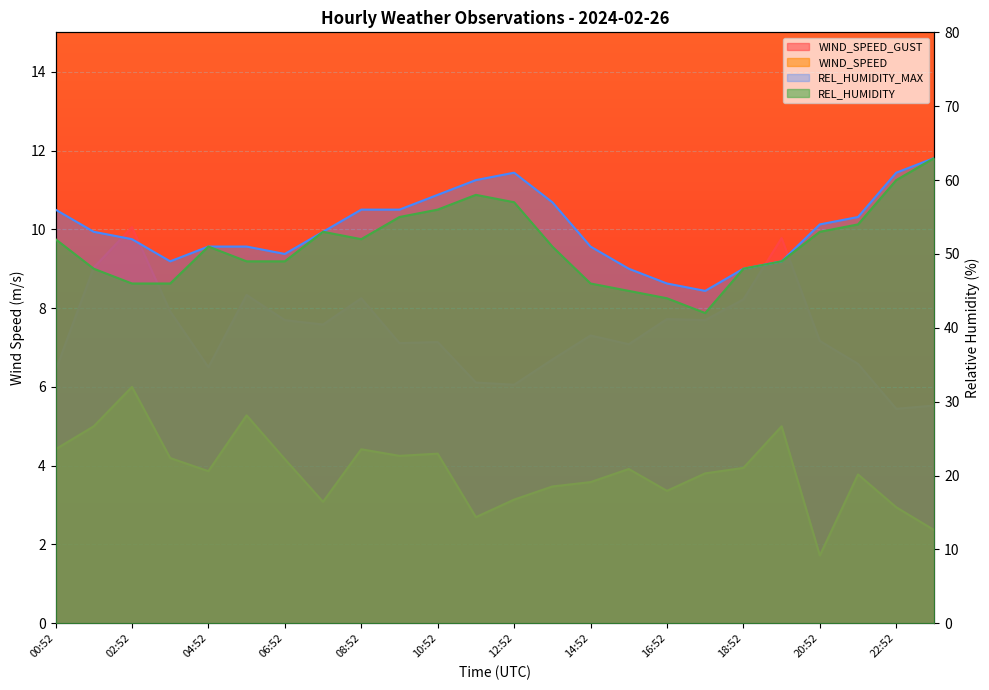

What is the label of the 21st point from the right?

03:52